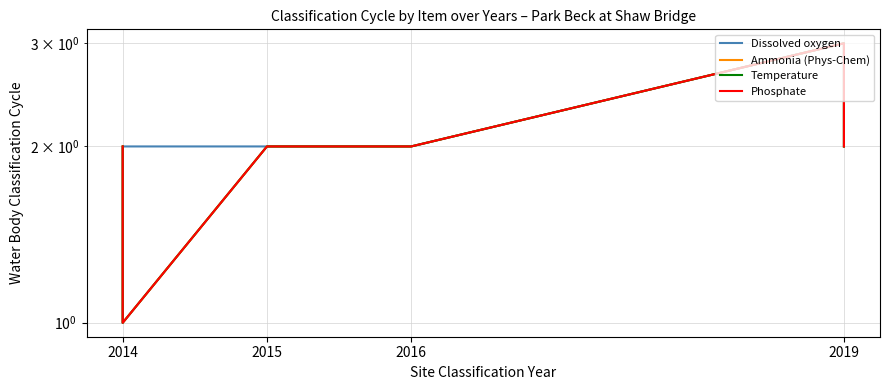

What is the label of the 6th point from the right?

2014